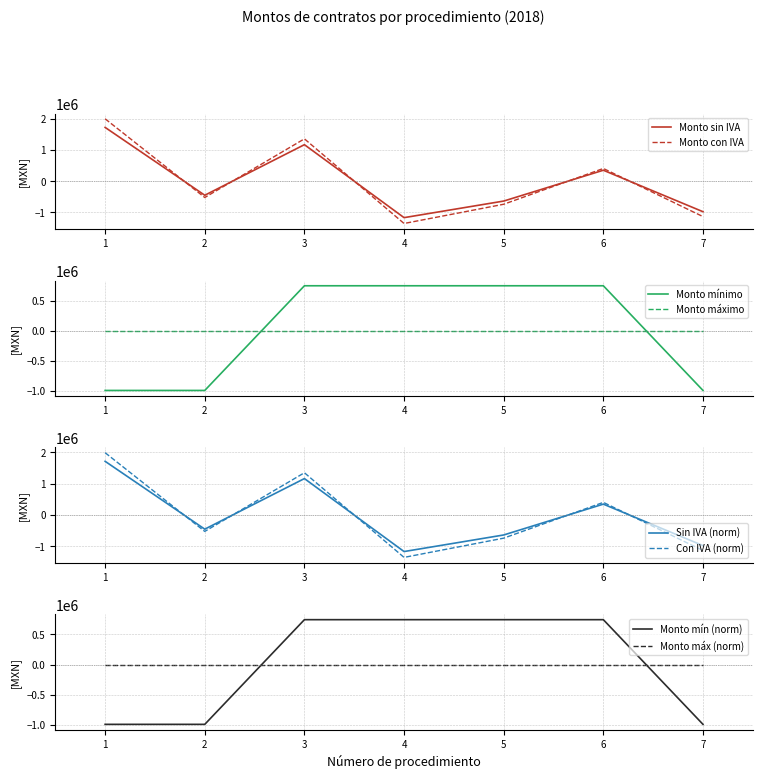

True or false: Monto minimo and Monto maximo intersect in this chart.

False